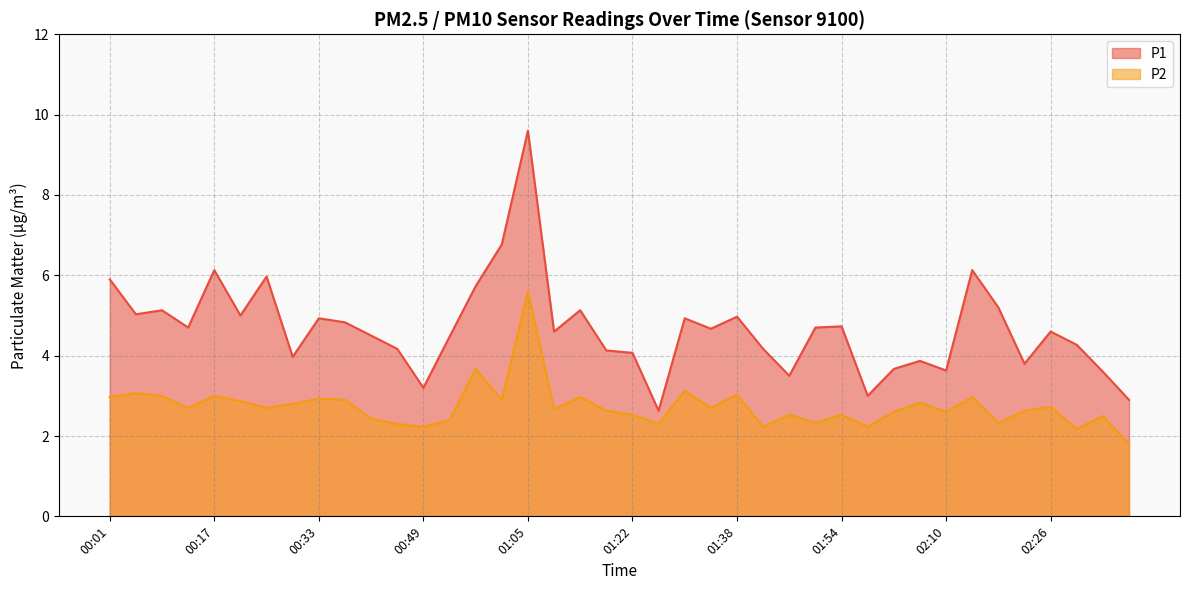

Which category has the lowest value in the P2 series?

02:39